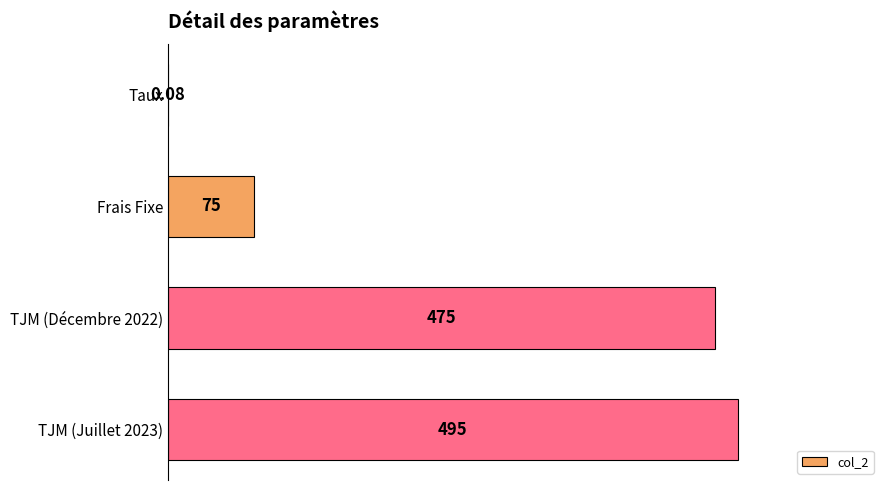

Which has a higher value, Frais Fixe or TJM (Juillet 2023)?

TJM (Juillet 2023)